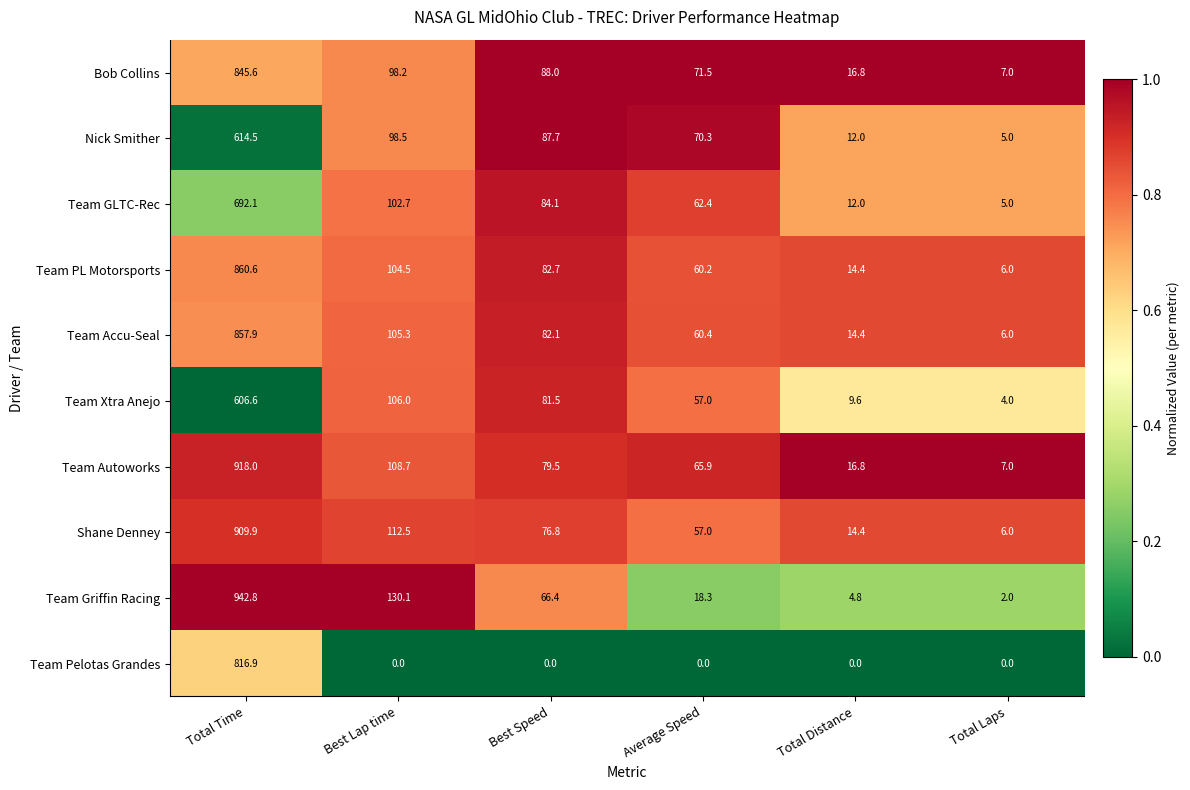

Which series has the widest spread of values?

Team Griffin Racing